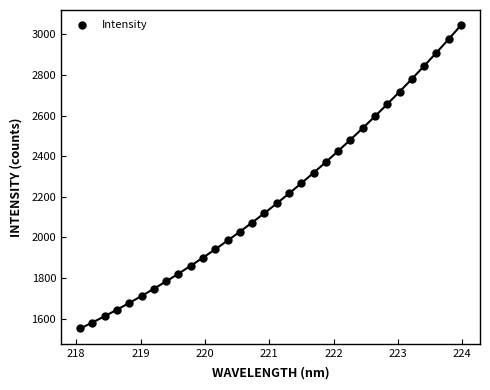

What is the range of Y values (max minus min)?

1493.9